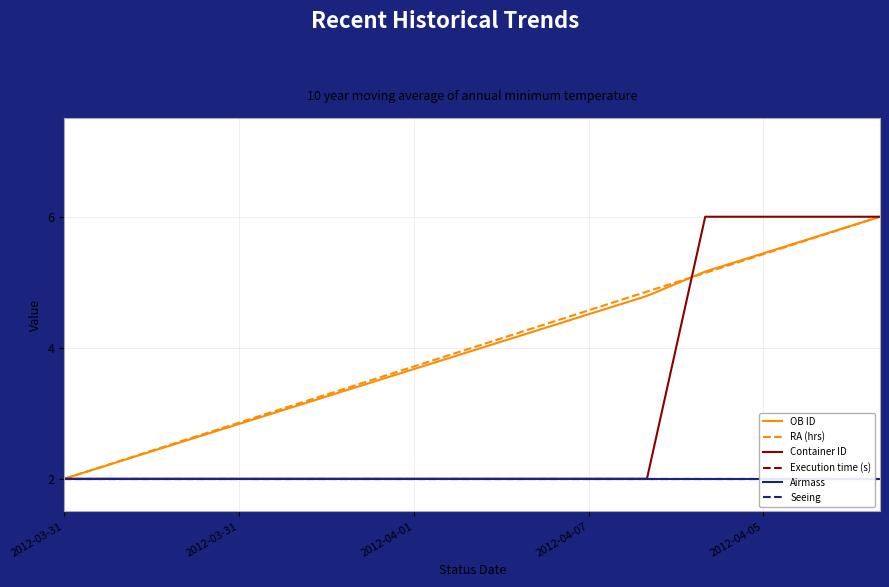

How many series are shown in this chart?

6